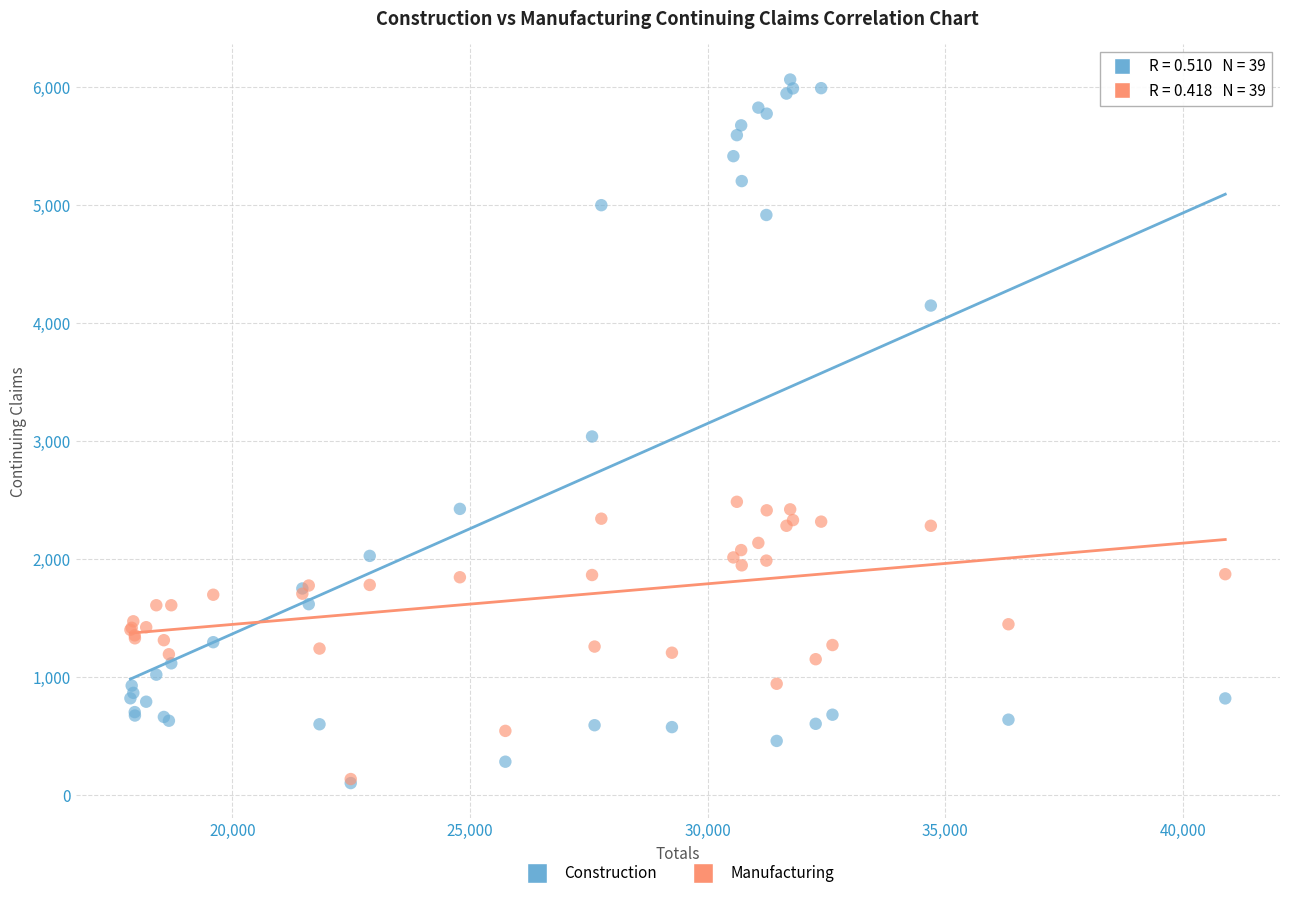

What are all the series names shown in the legend?

Construction, Manufacturing